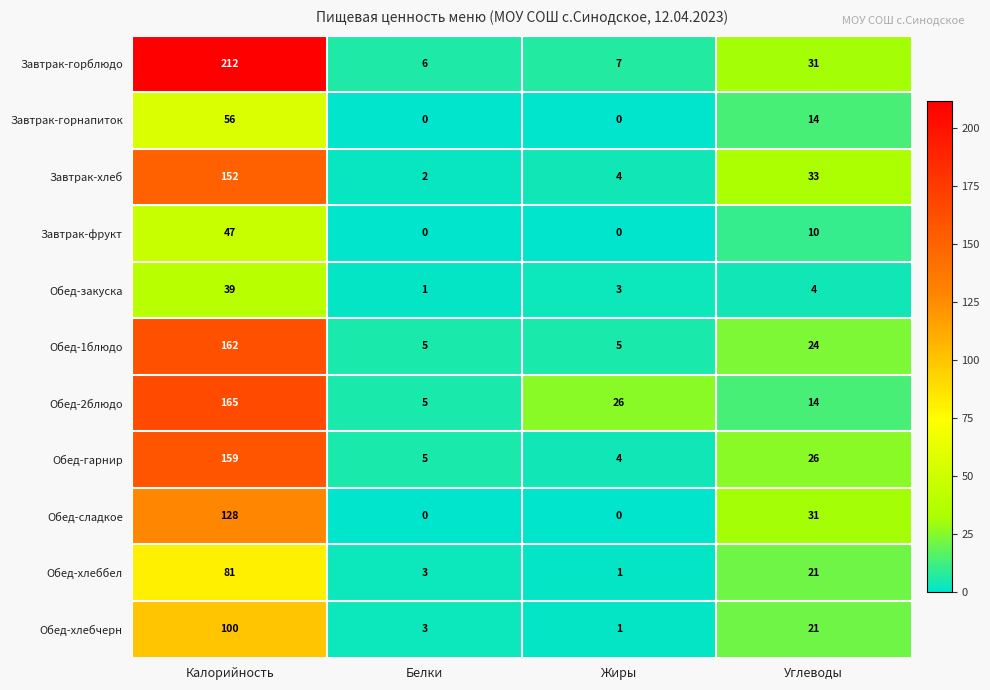

How many values in the Обед-сладкое series are below 31?

2